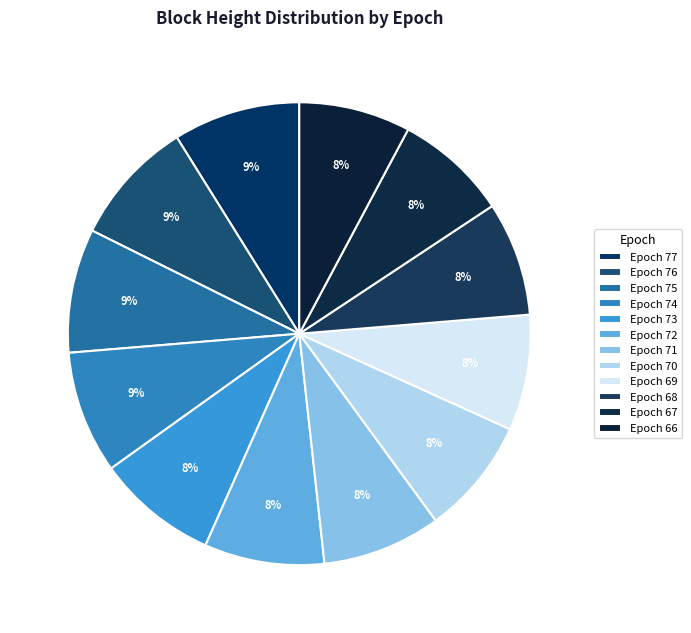

What is the smallest slice in the pie chart?

Epoch 66